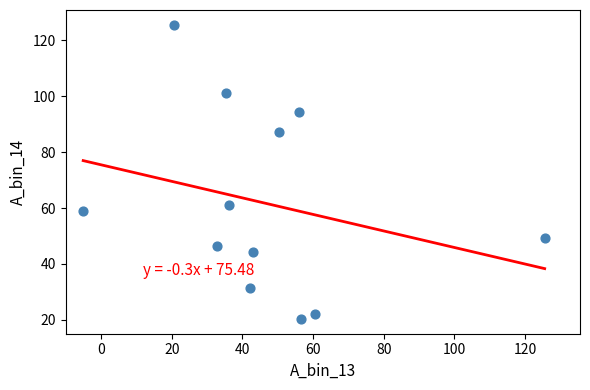

What is the average X value?

46.2